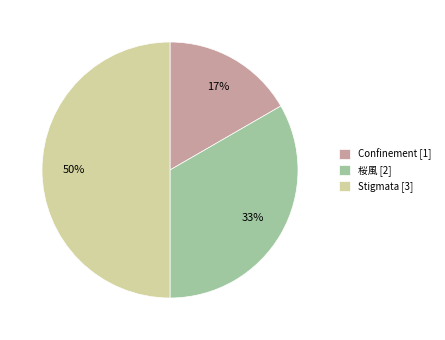

What is the ratio of the value at 桜風 [2] to the value at Stigmata [3]?

0.7